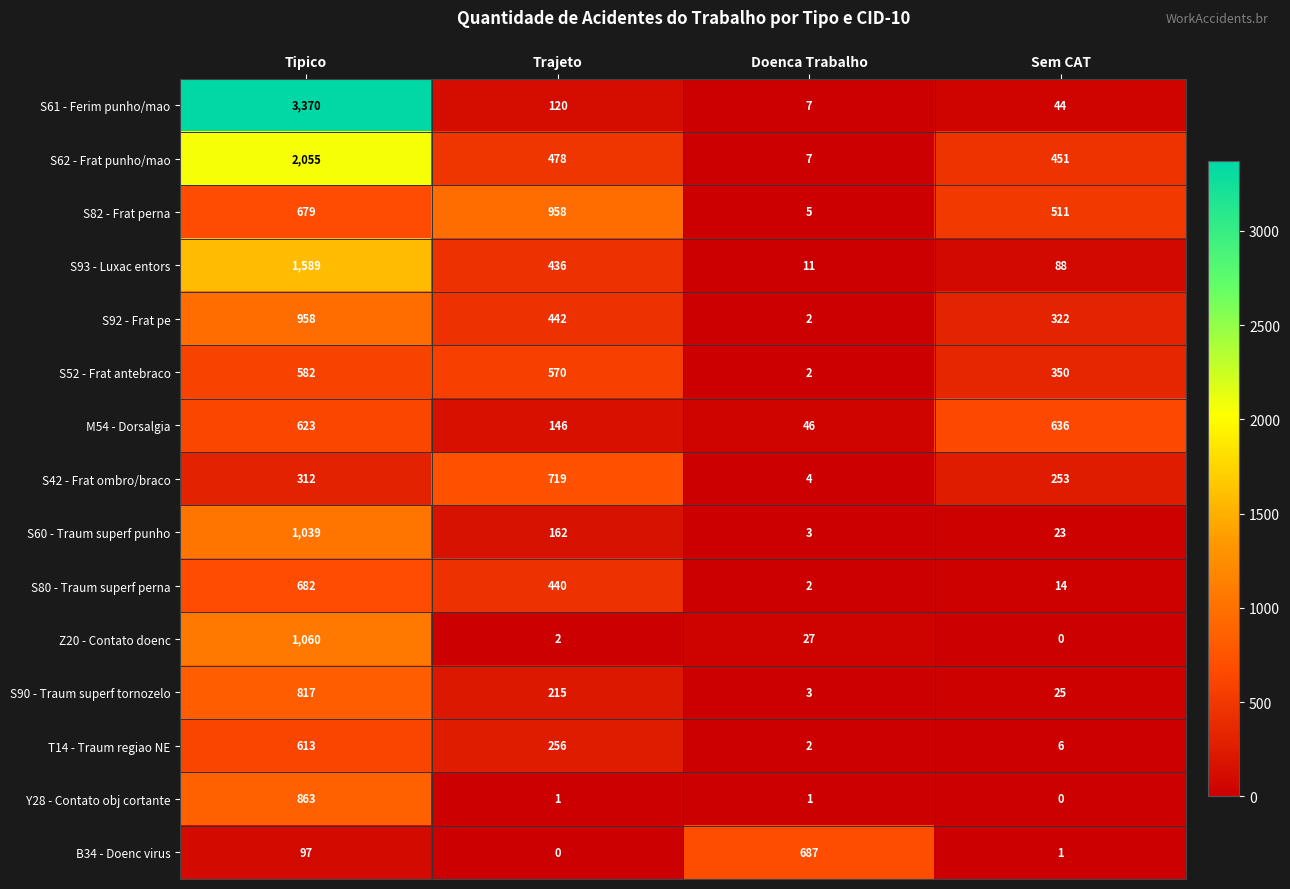

The value of S92 - Frat pe at Tipico is 1394. True or false?

False